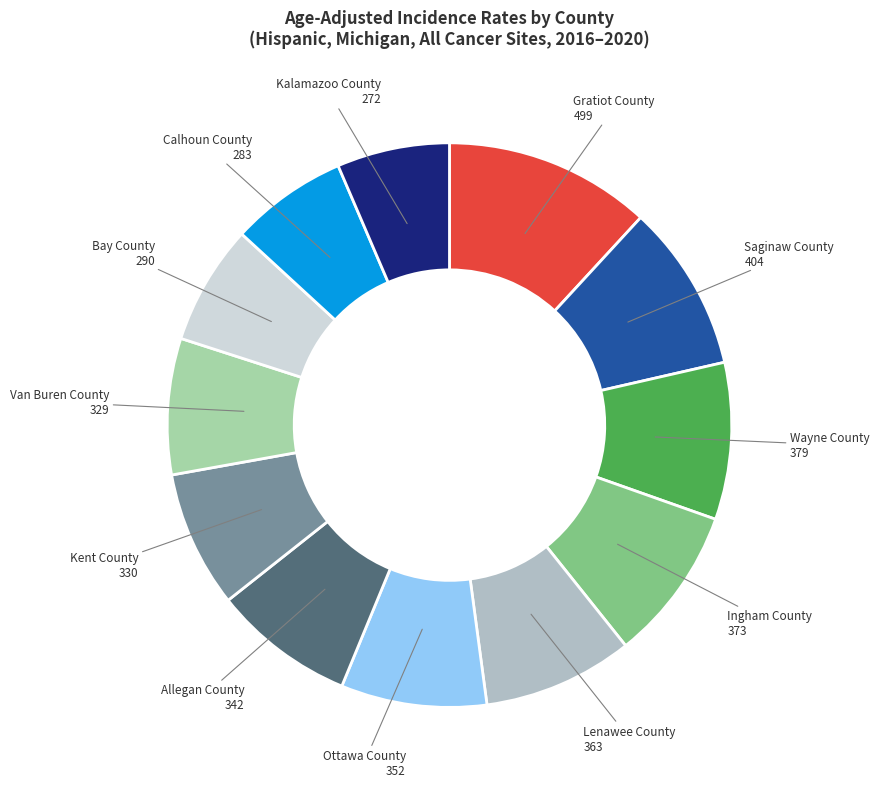

Rank the categories by value from lowest to highest.

Kalamazoo County, Calhoun County, Bay County, Van Buren County, Kent County, Allegan County, Ottawa County, Lenawee County, Ingham County, Wayne County, Saginaw County, Gratiot County